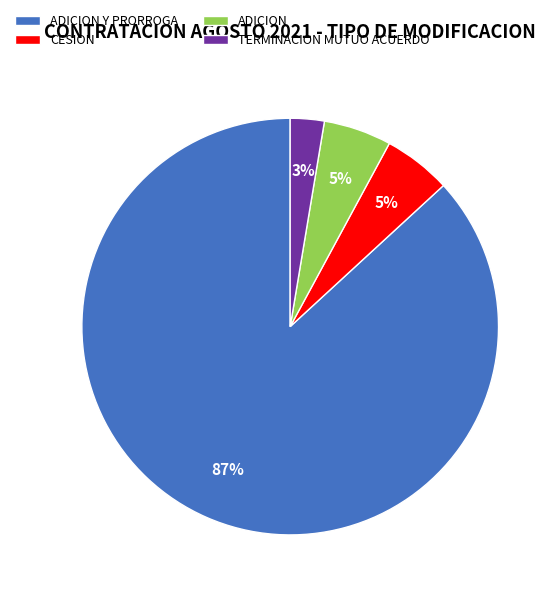

To the nearest percent, what is the combined percentage of ADICION and ADICION Y PRORROGA?

92%